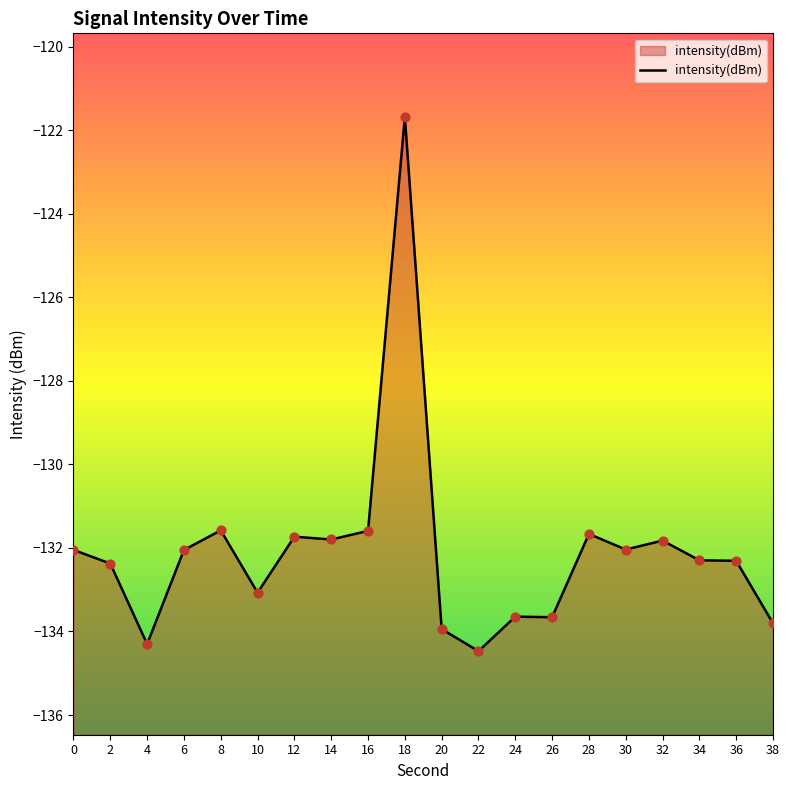

Which has a higher value, 32 or 14?

14